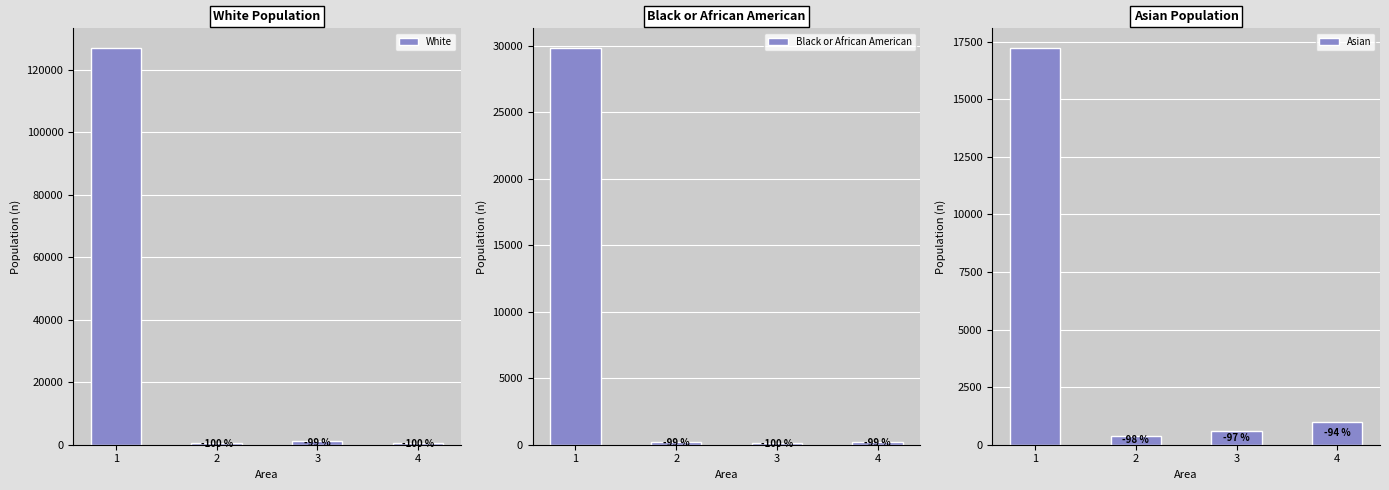

At which label does White reach its minimum?

4